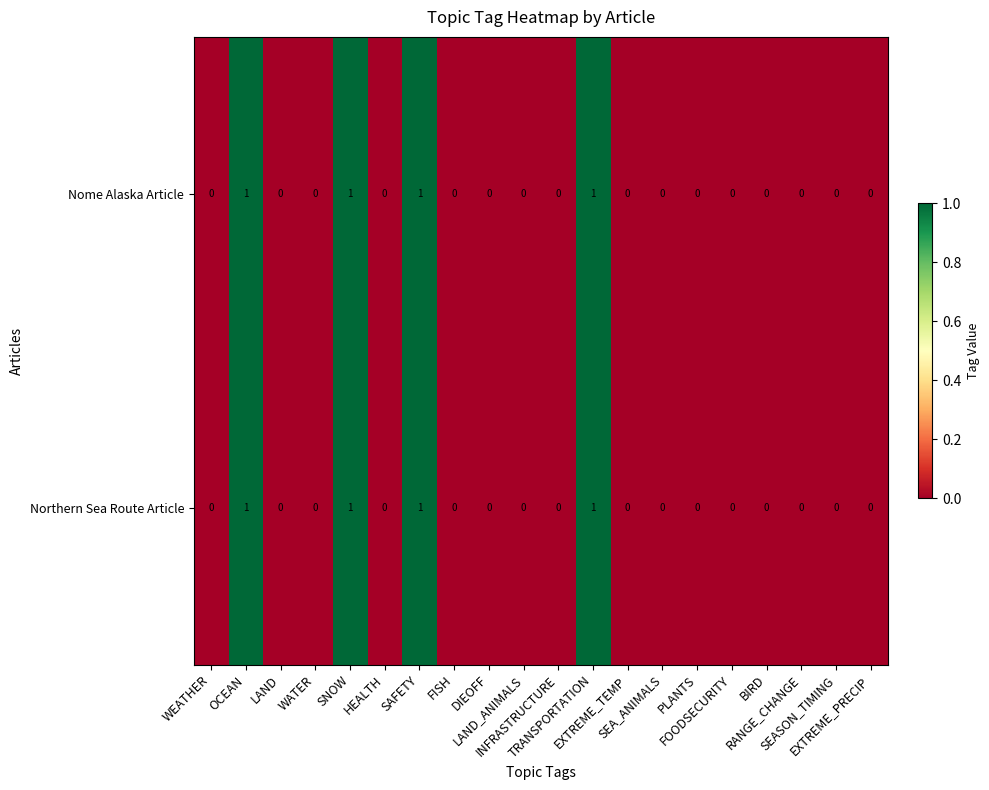

Count the Northern Sea Route Article values in the range 0 to 1.

20